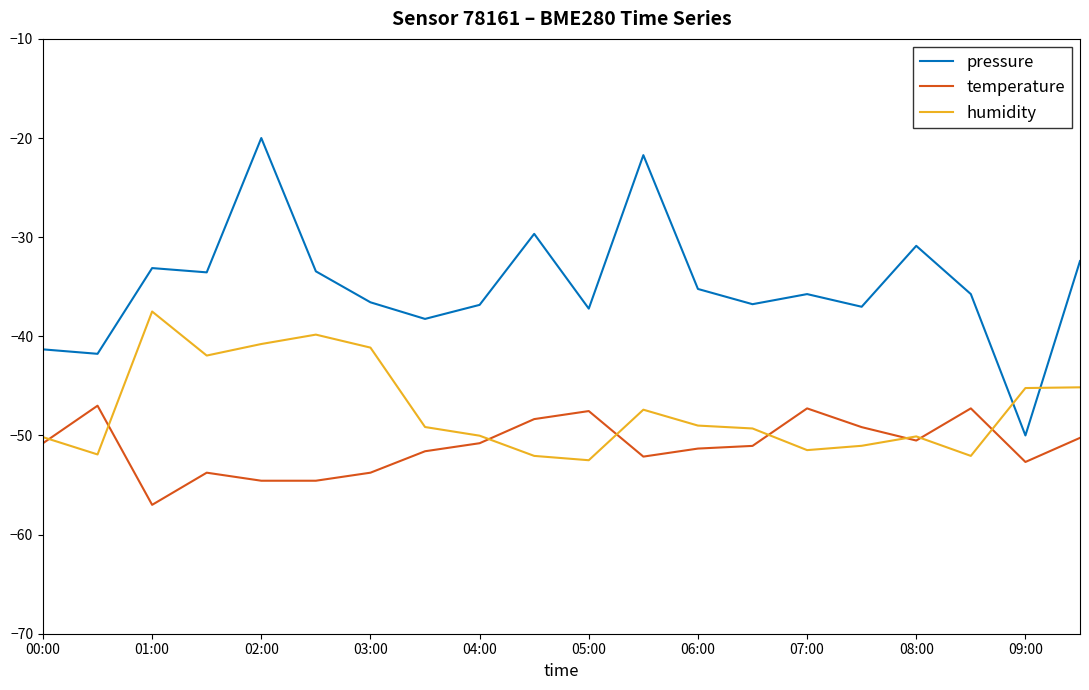

Which series has the largest total across all categories?

pressure